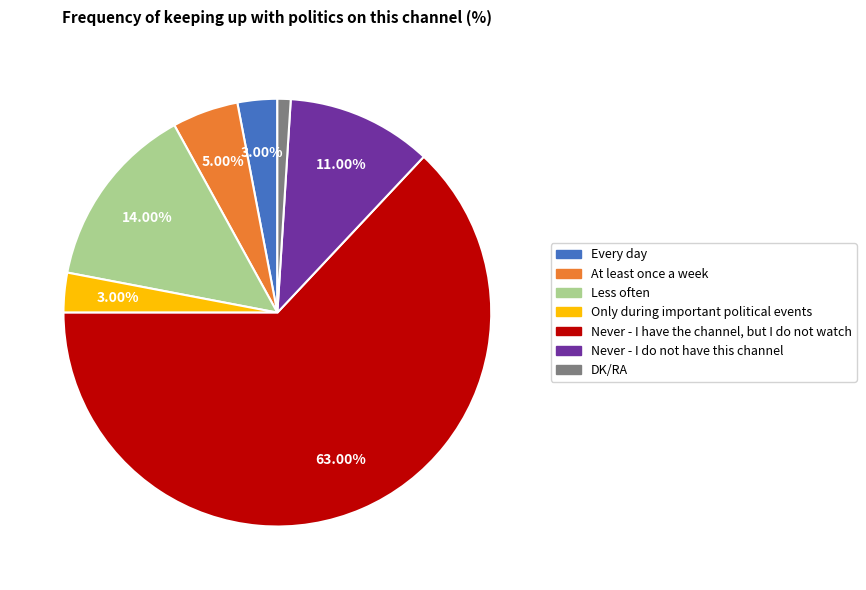

What is the smallest slice in the pie chart?

DK/RA